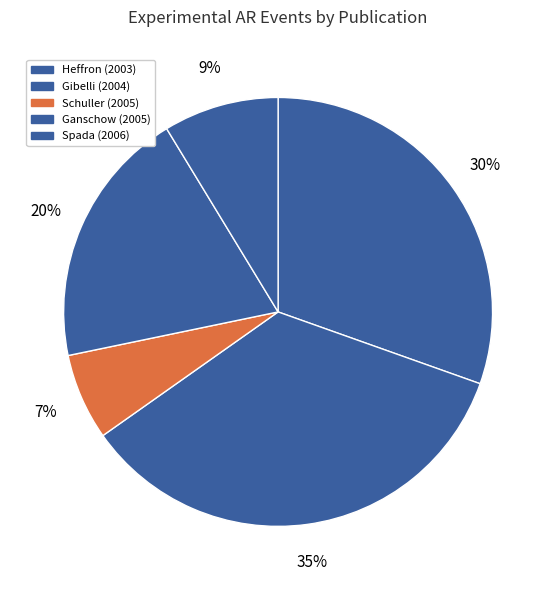

How many segments does this pie chart have?

5